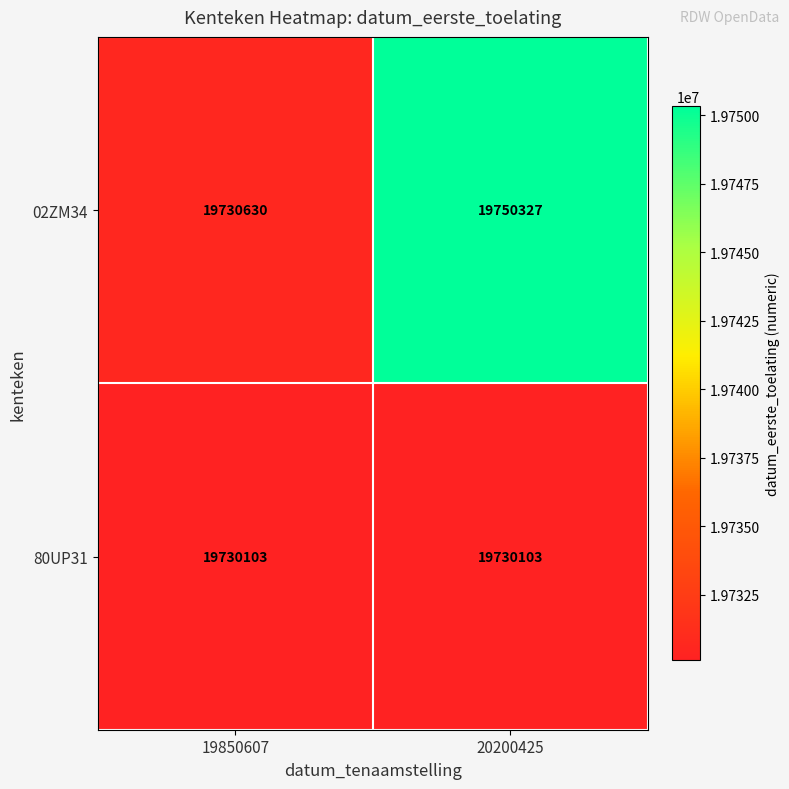

Between 19850607 and 20200425, which series saw the biggest shift?

02ZM34